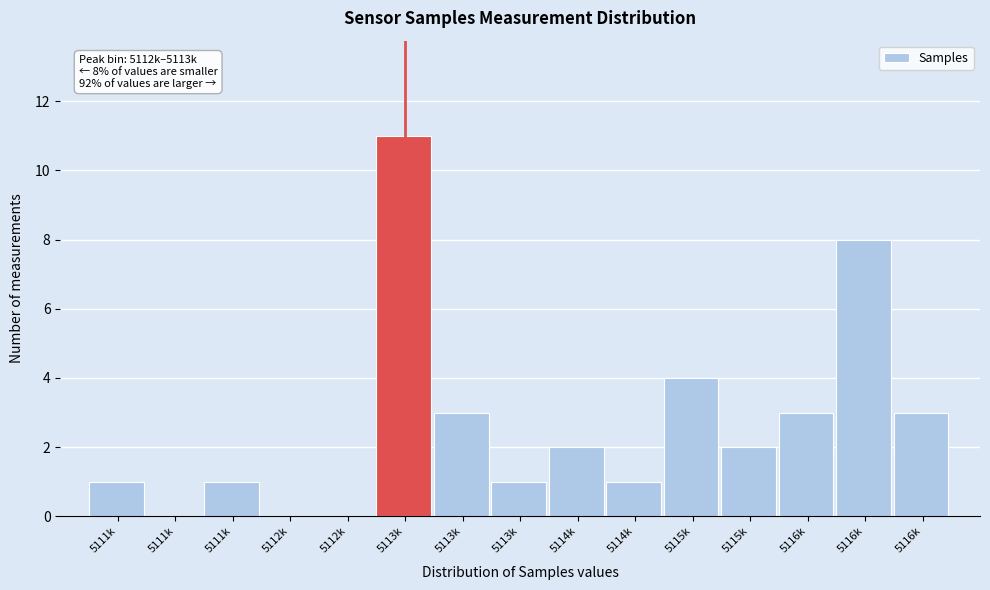

How many series are shown in this chart?

1